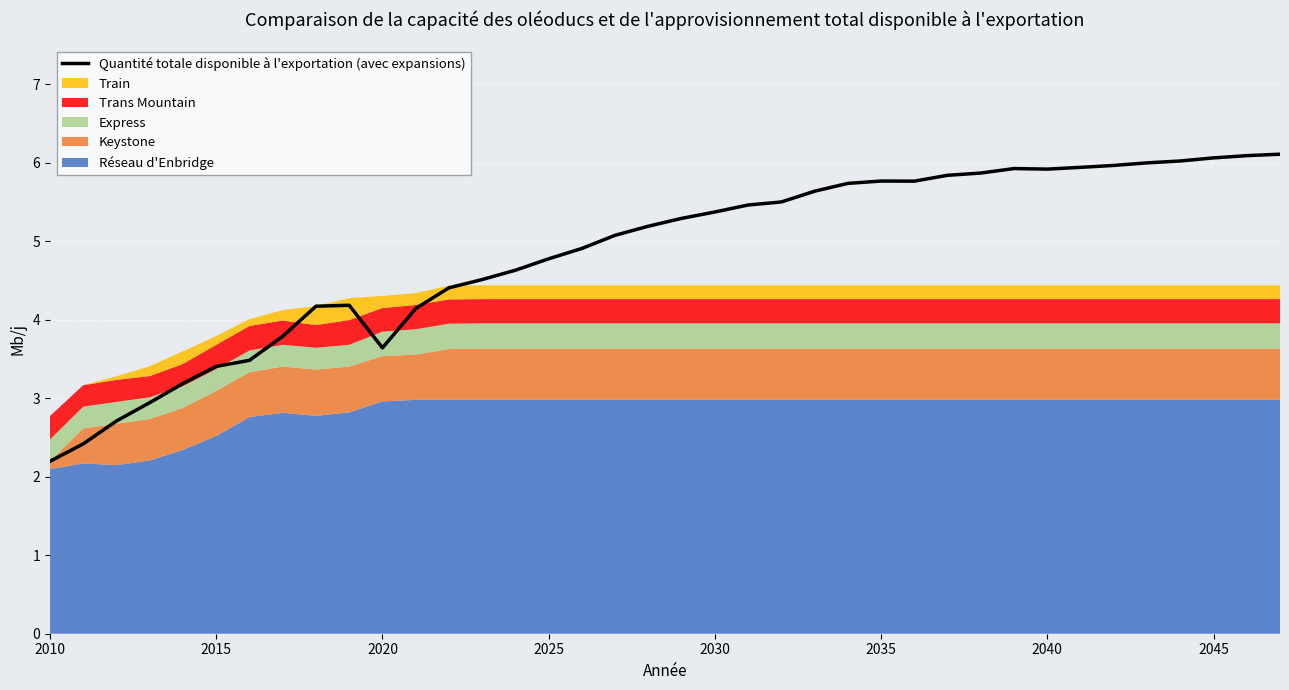

What is the highest value of the Quantité totale disponible à l'exportation (avec expansions) series?

6.1